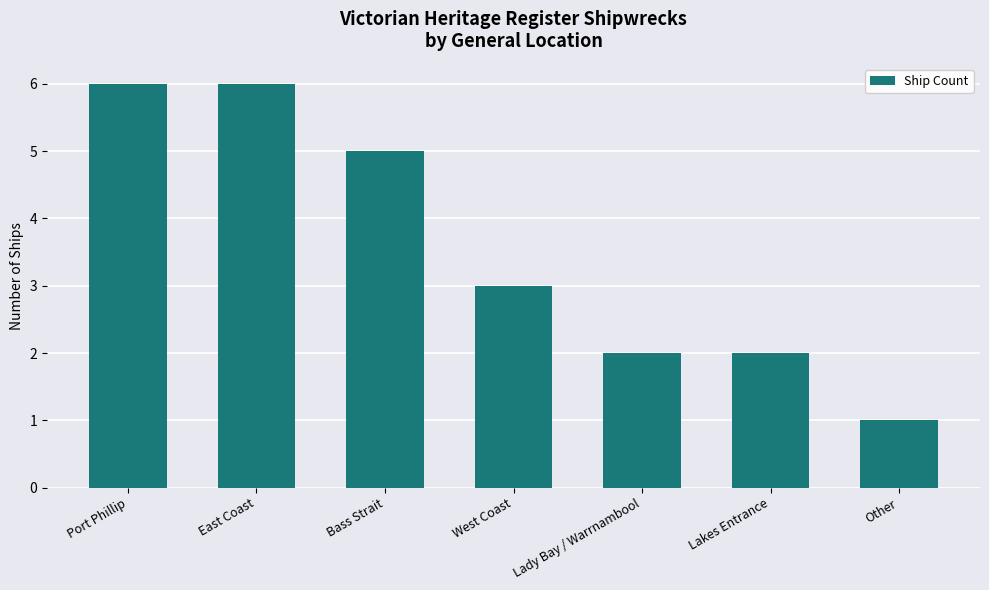

What is the maximum value shown in the chart?

6